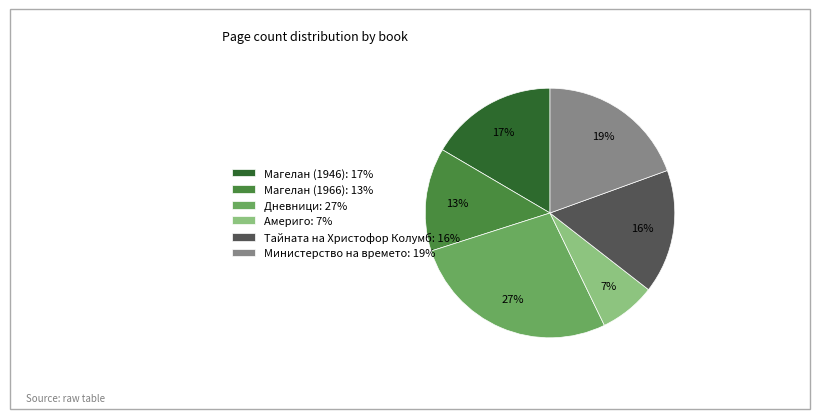

Count the number of slices in the pie.

6